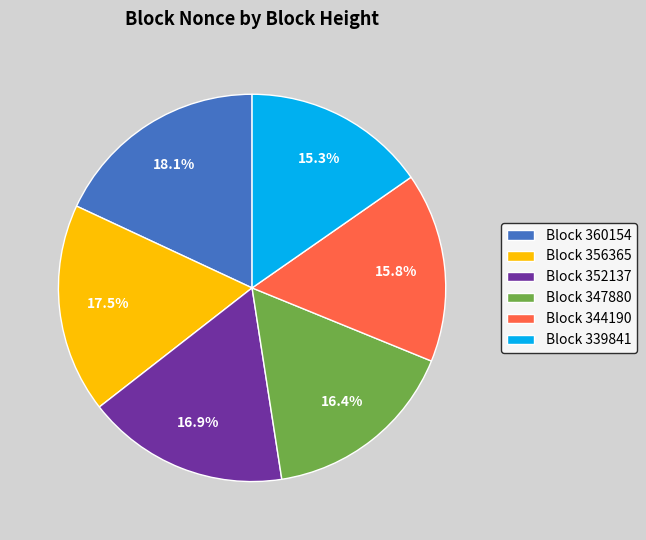

Between Block 339841 and Block 344190, which is larger?

Block 344190